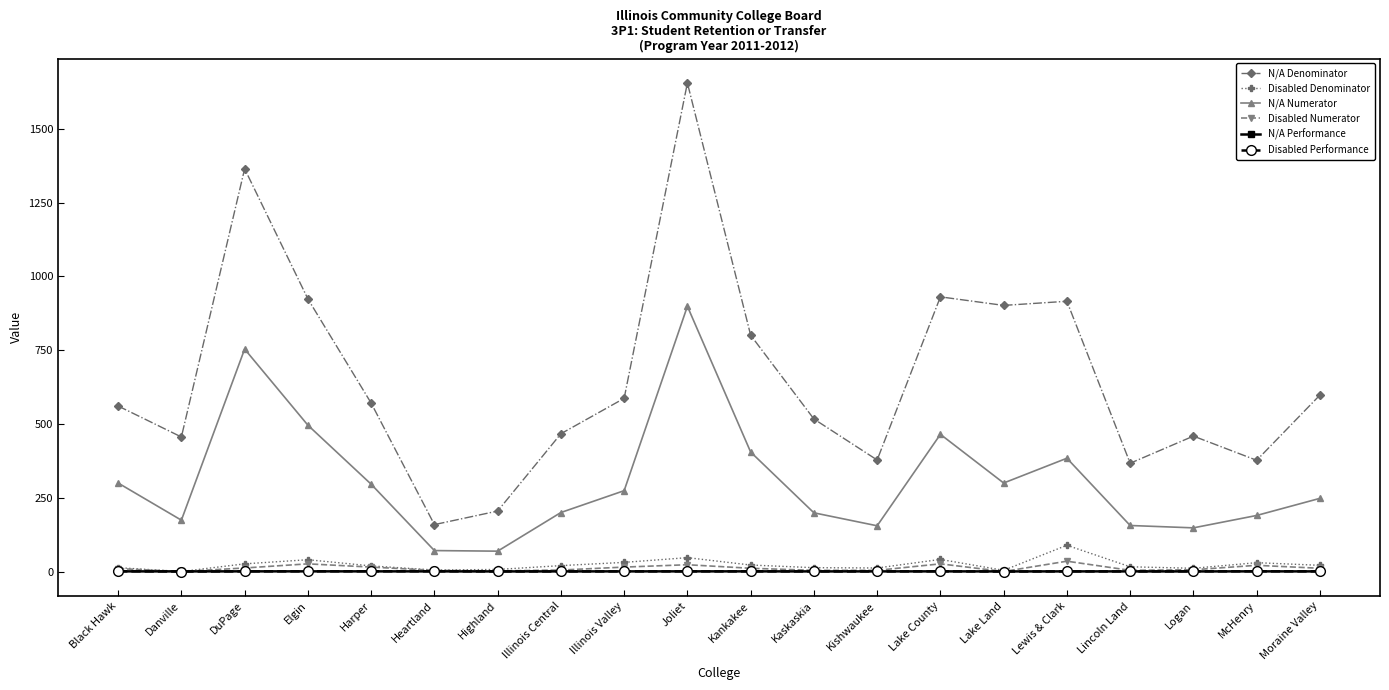

What is the total value across all series at Kaskaskia?

733.7